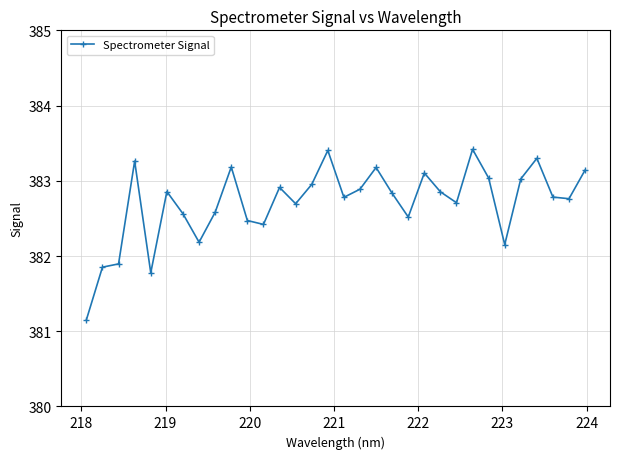

What is the value of the 16th point from the left?

383.4